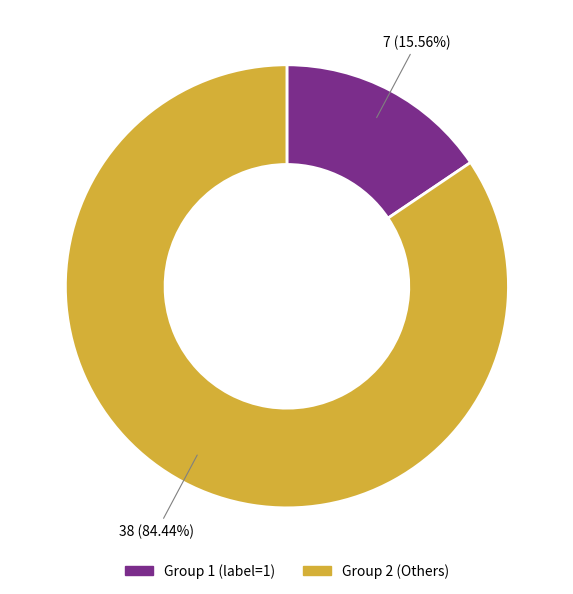

Is there any slice that represents more than half of the pie?

Yes